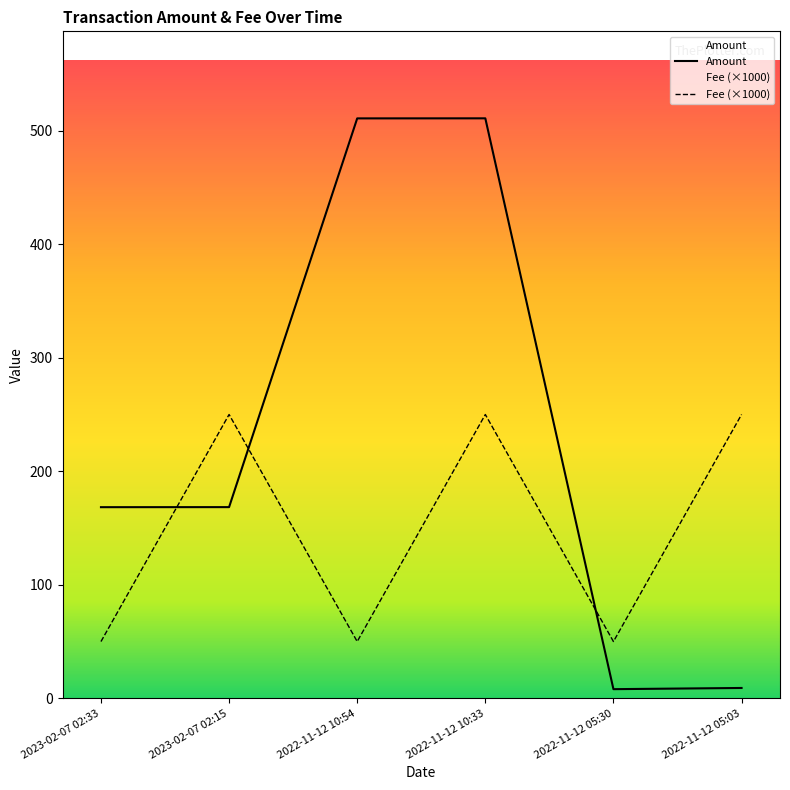

What is the difference between the Amount values at 2023-02-07 02:15 and 2022-11-12 05:30?

160.4